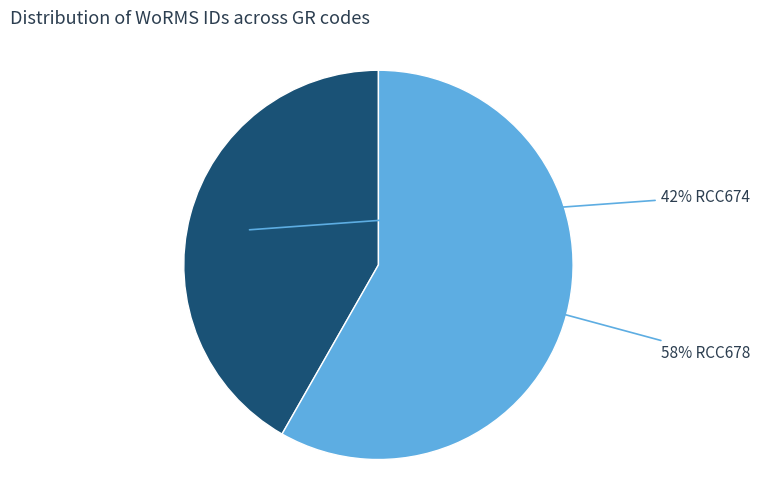

Is there a majority slice in this chart?

Yes